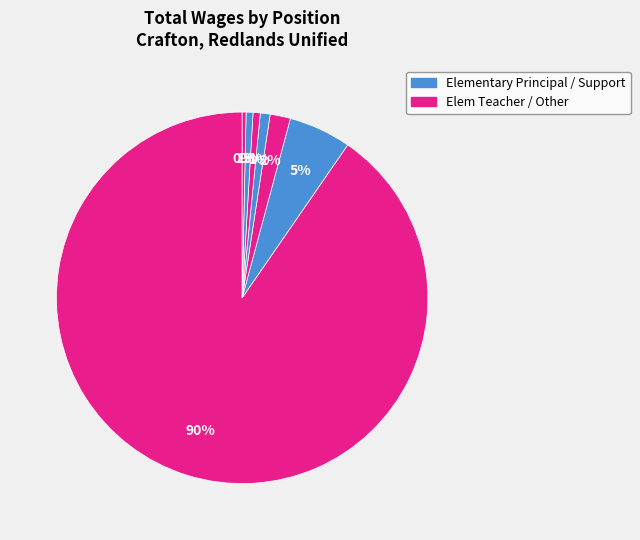

Which slice is the largest?

Elem Teacher